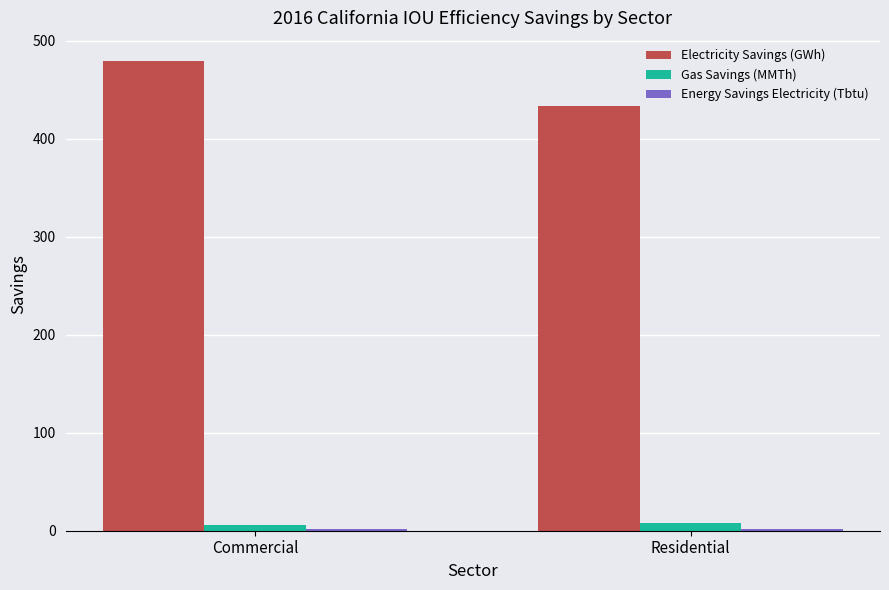

True or false: Electricity Savings (GWh) has a value of 849.8 at Commercial.

False